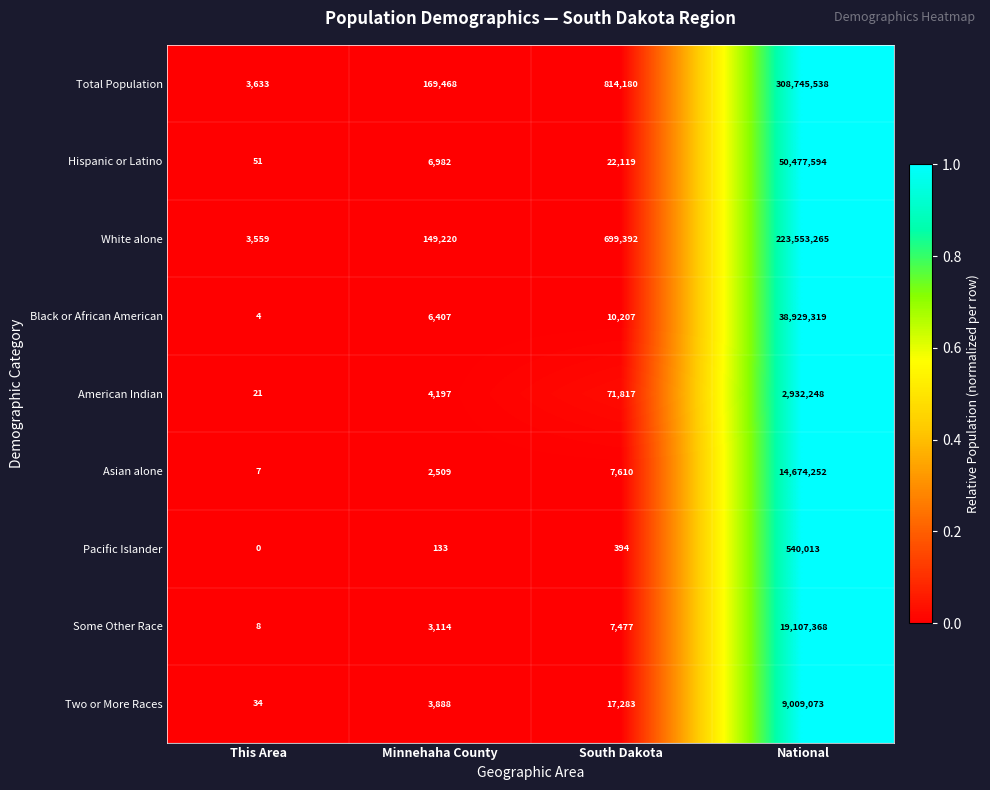

At which label is Asian alone closest to 7337129?

South Dakota